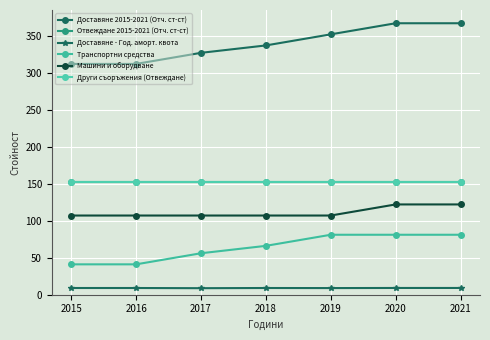

Rank the categories by Доставяне 2015-2021 (Отч. ст-ст) value from highest to lowest.

2020, 2021, 2019, 2018, 2017, 2015, 2016